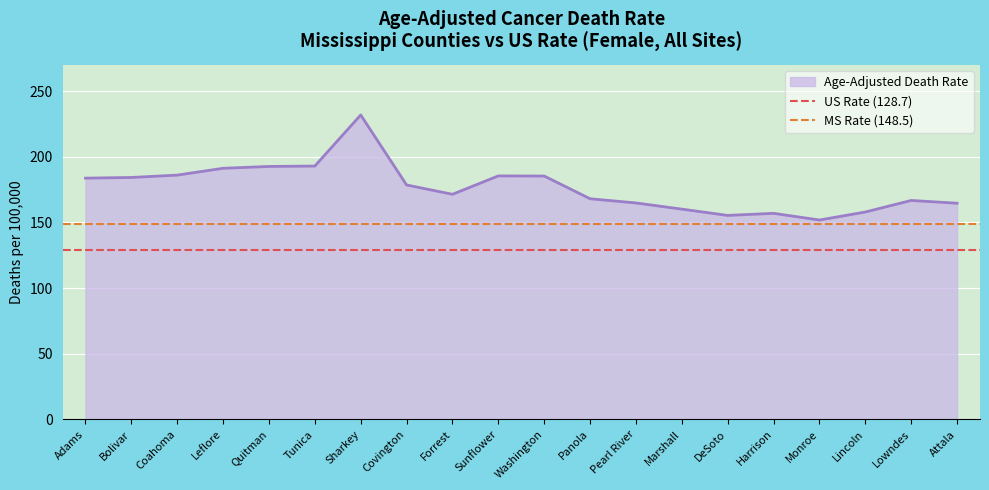

The Age-Adjusted Death Rate series shows 334.3 at Sharkey. True or false?

False